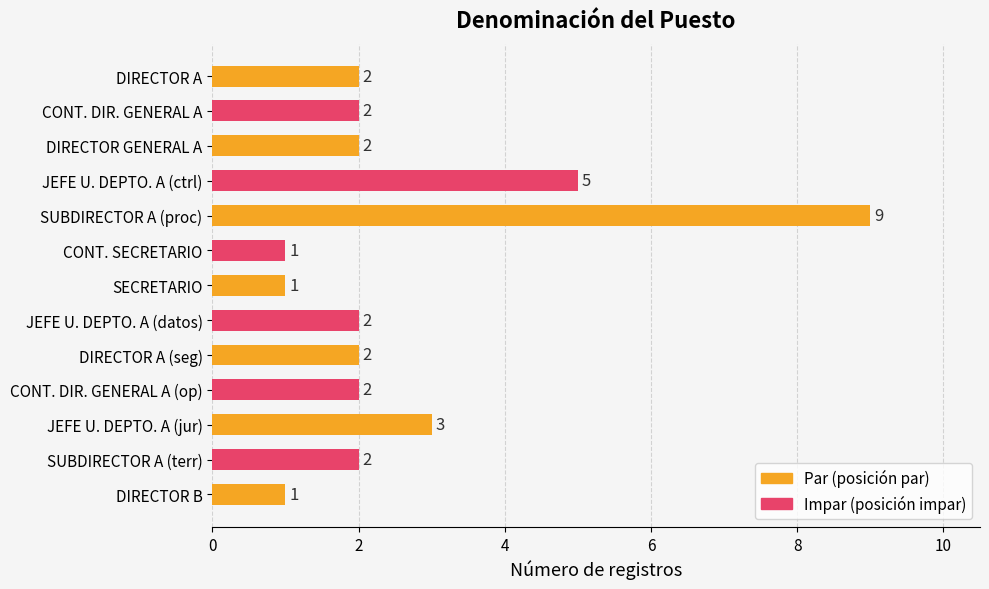

What position from the bottom is DIRECTOR GENERAL A?

11